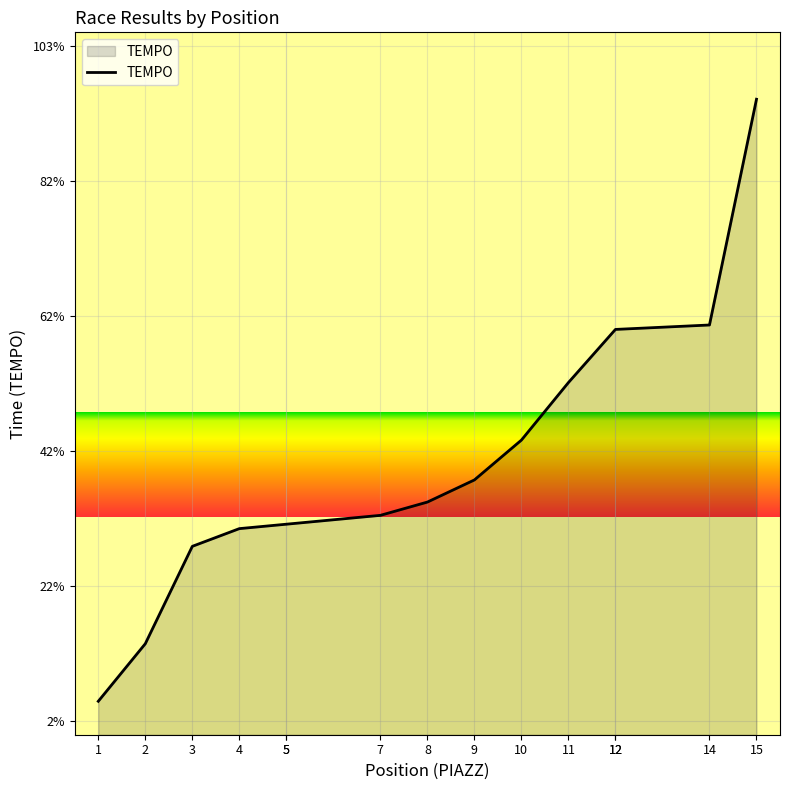

Which label corresponds to the largest value in the chart?

15